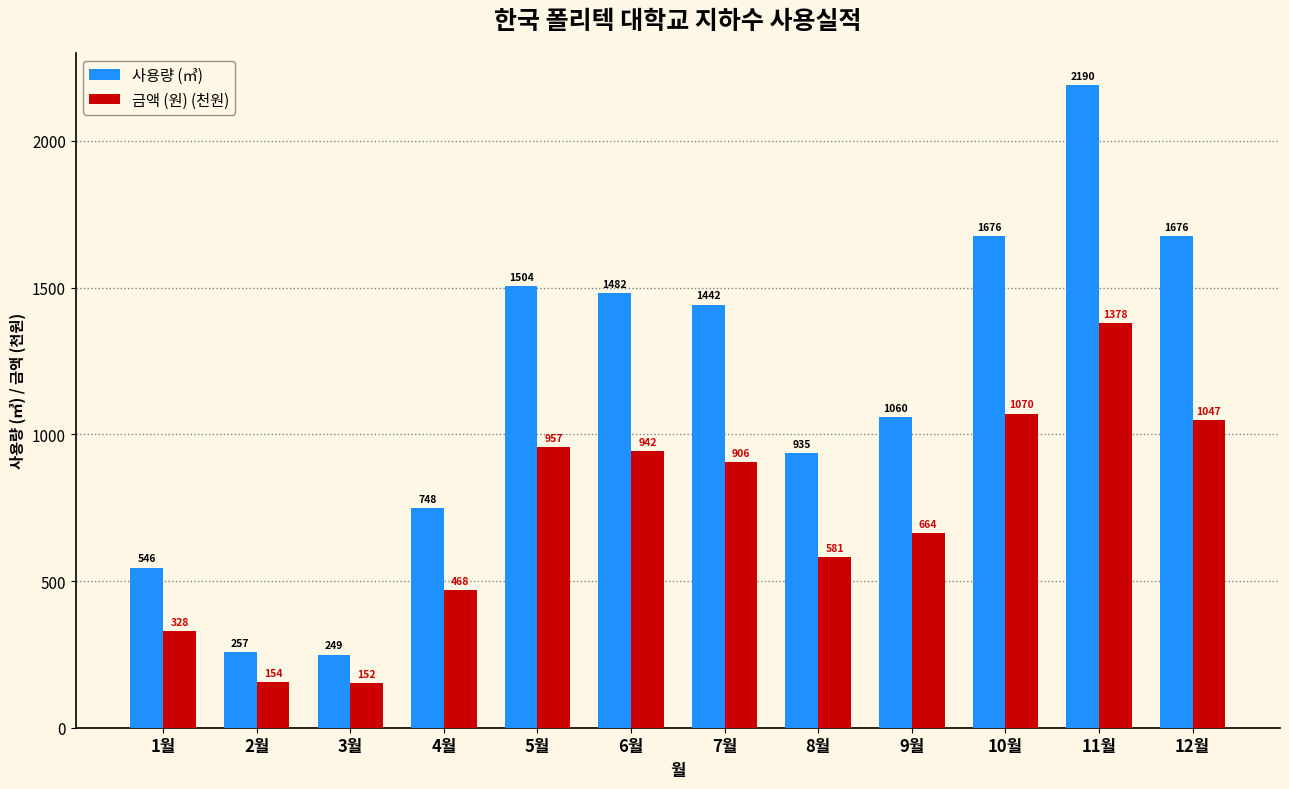

How many series are shown in this chart?

2